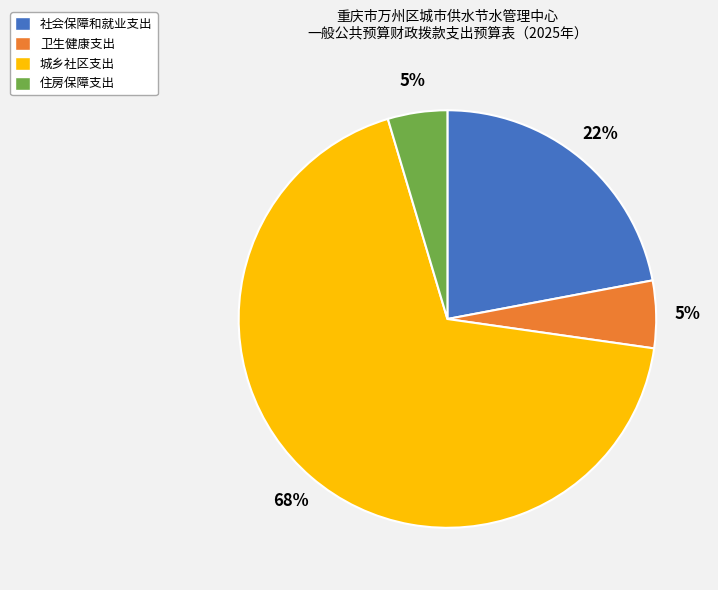

Is 住房保障支出 the majority of the pie?

No